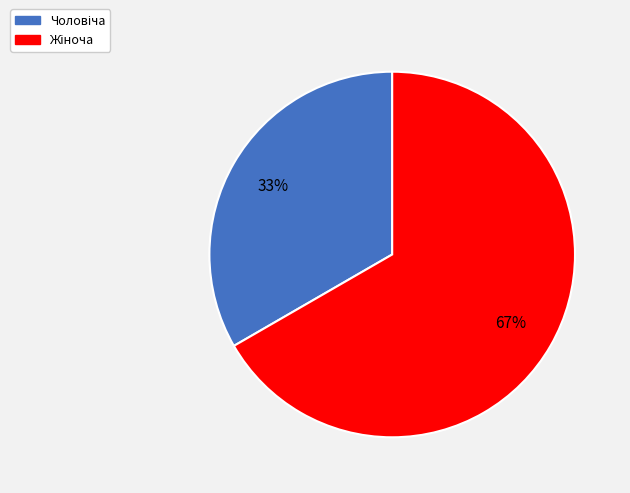

Is there any slice that represents more than half of the pie?

Yes